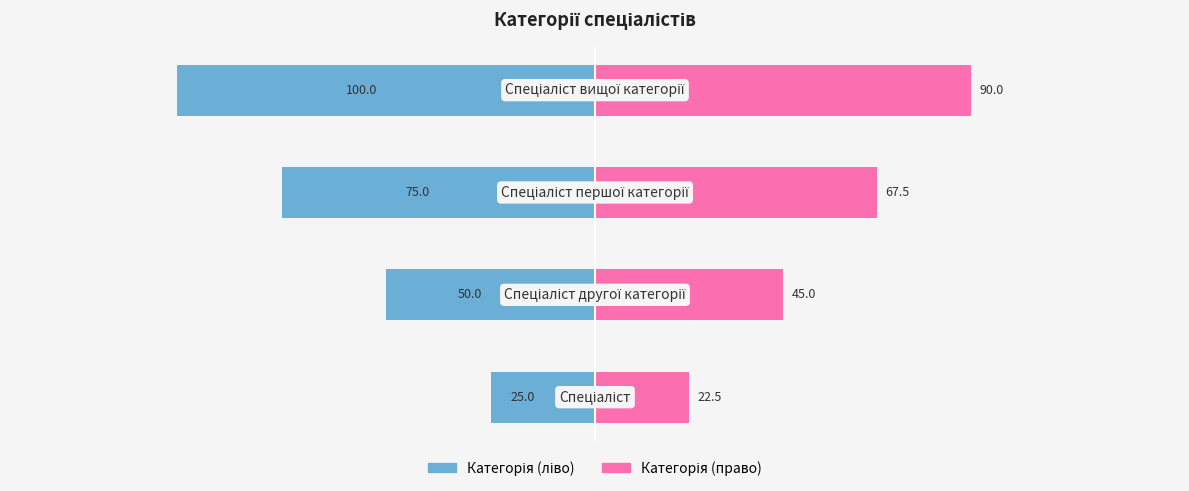

How many data points in Ідентифікатор (право) are above 67?

2